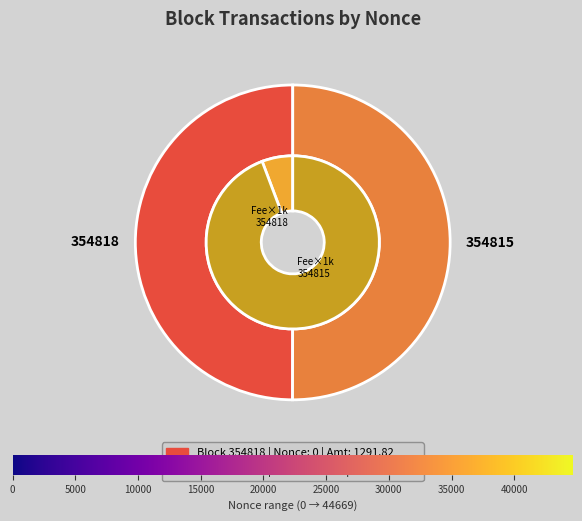

True or false: 354815 accounts for 99% of the total.

False